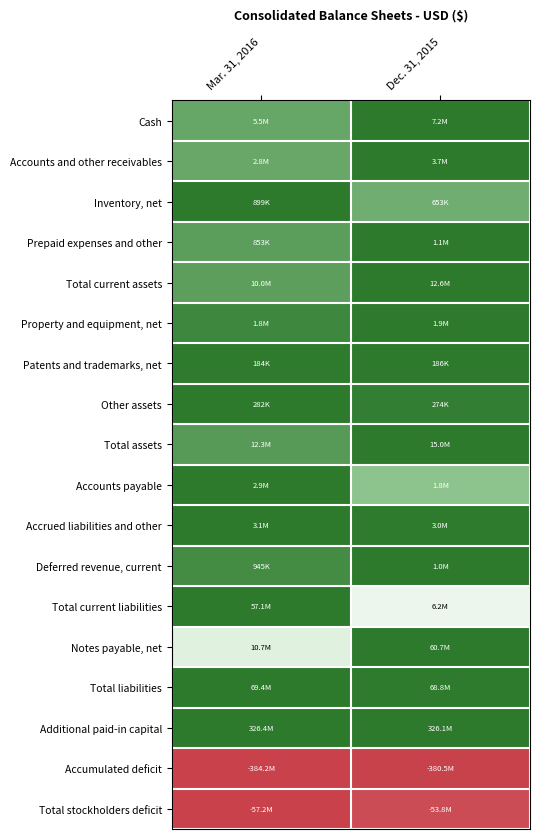

Which series has the widest spread of values?

Total current liabilities